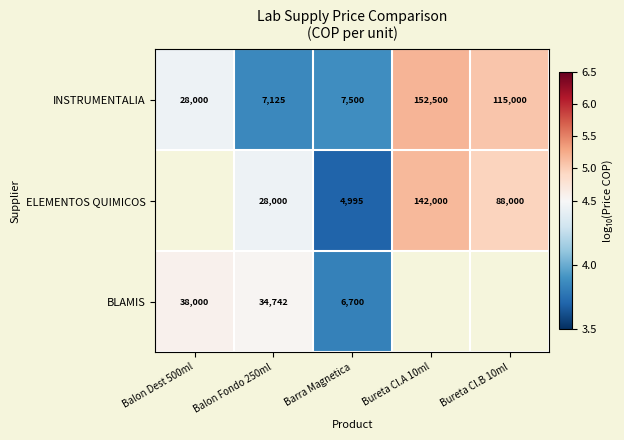

What is the spread (max minus min) of values at Bureta Cl.B 10ml?

0.1